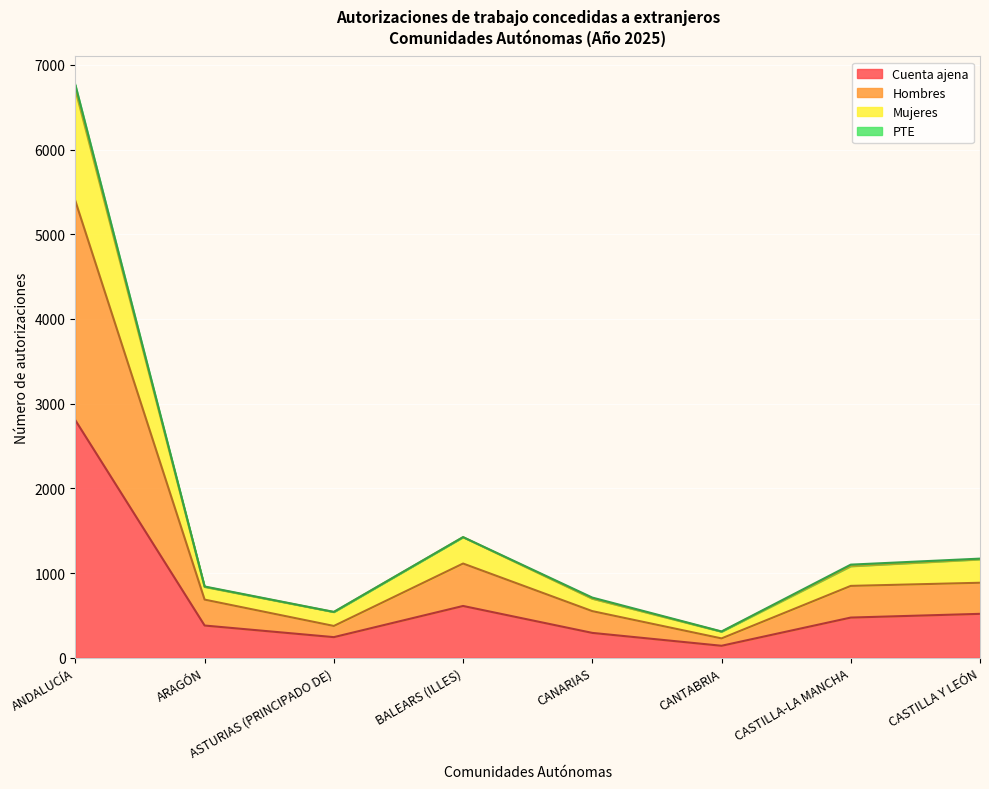

What is the highest value of the Cuenta ajena series?

2803